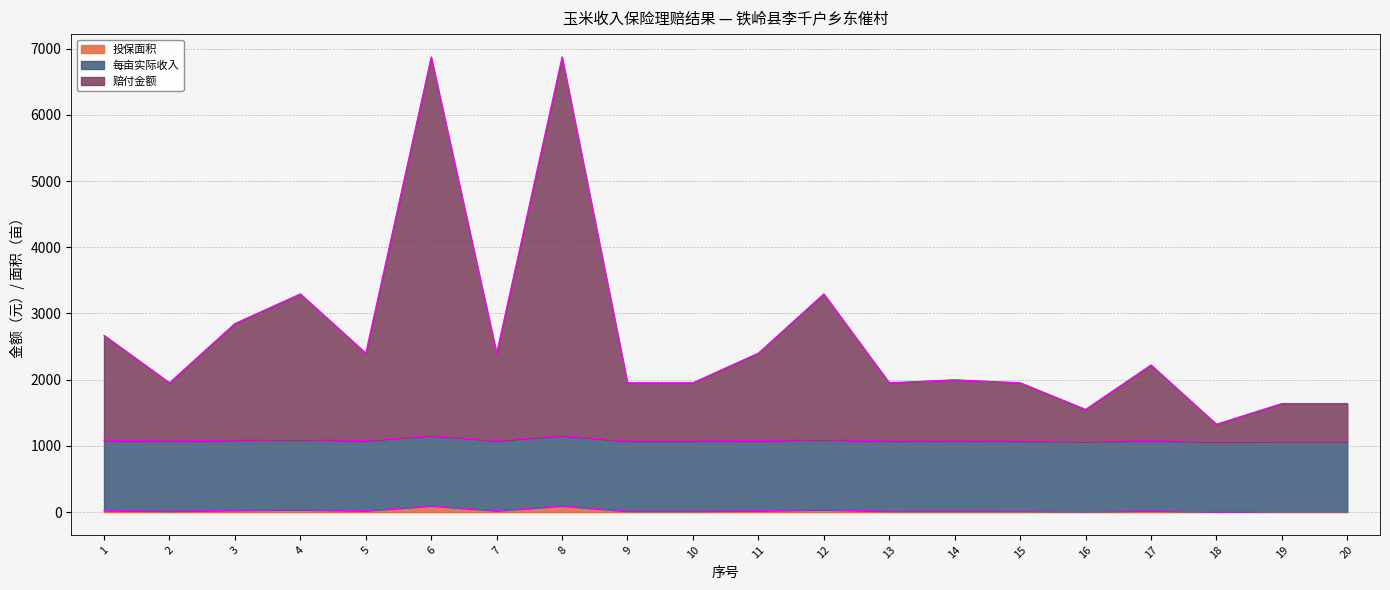

The value of 投保面积 at 1 is 26.4. True or false?

True